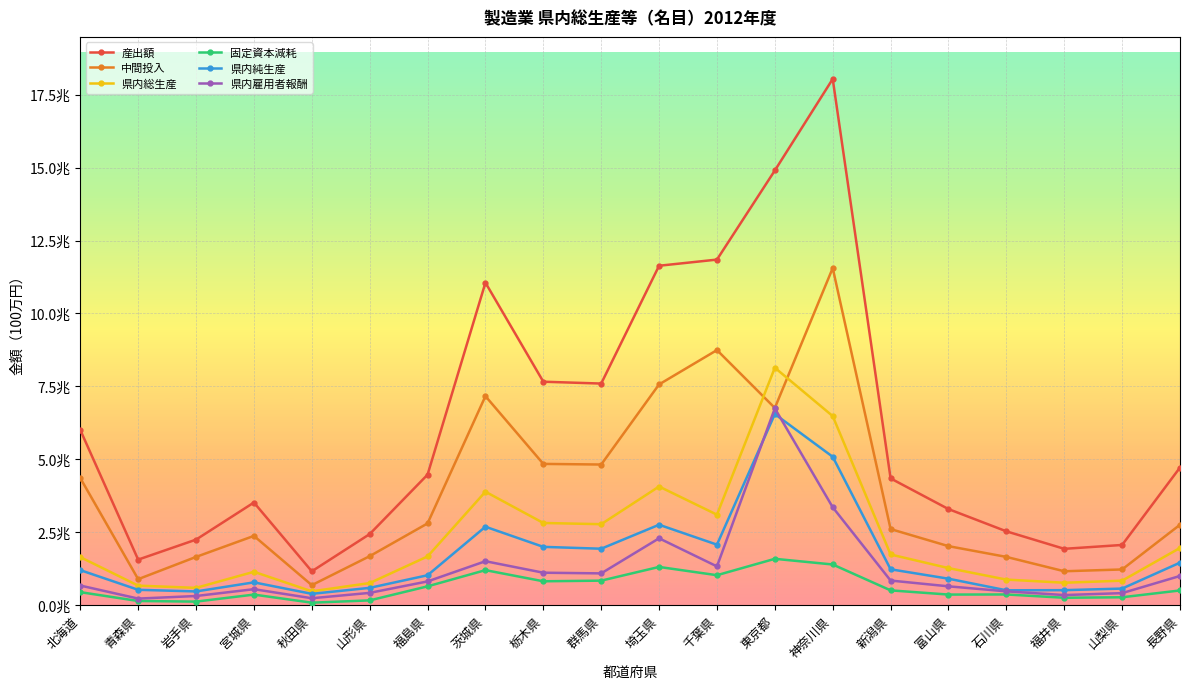

How many series are shown in this chart?

6